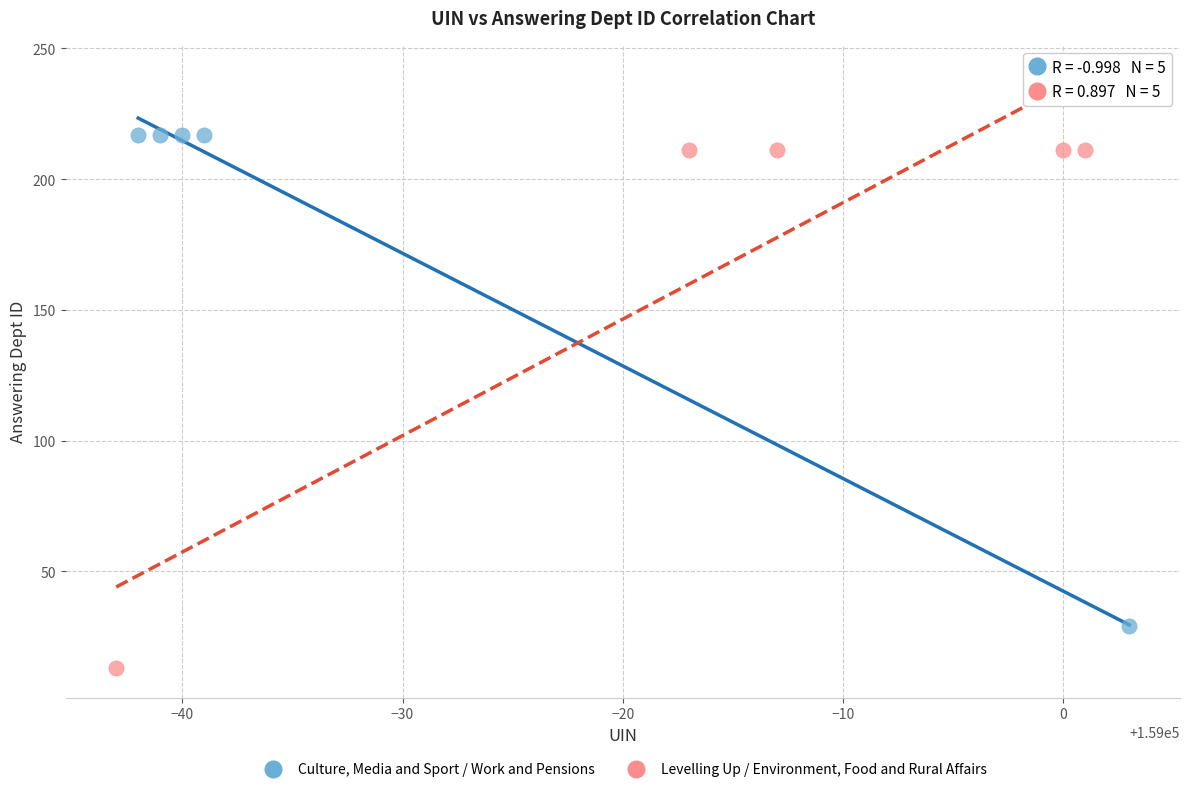

Which series has the widest spread of Y values?

Levelling Up / Environment, Food and Rural Affairs